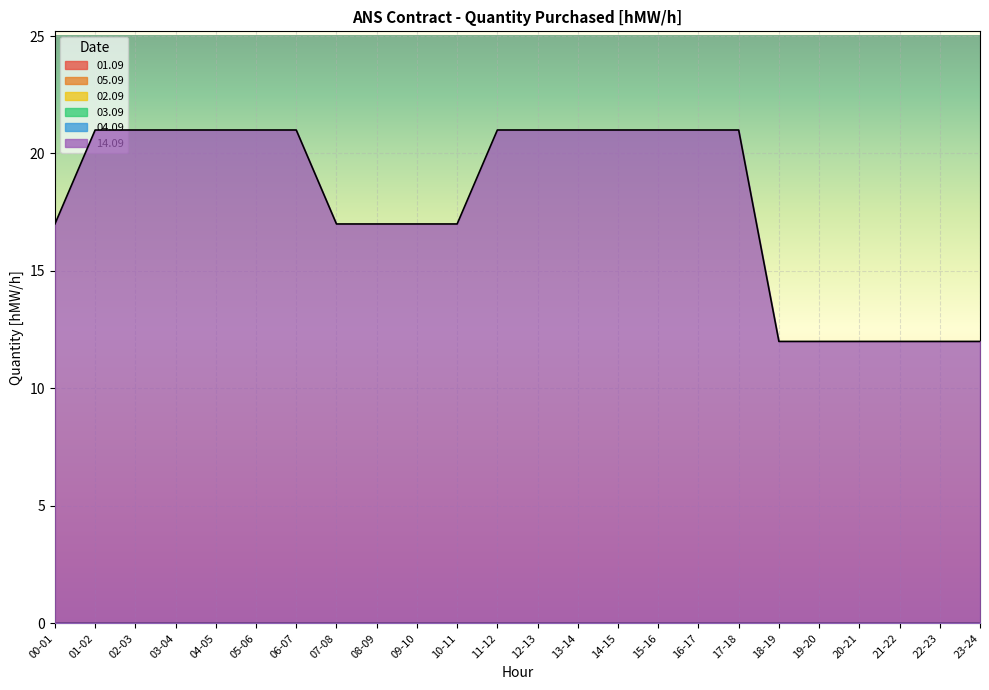

What is the sum of all 14.09 values?

430